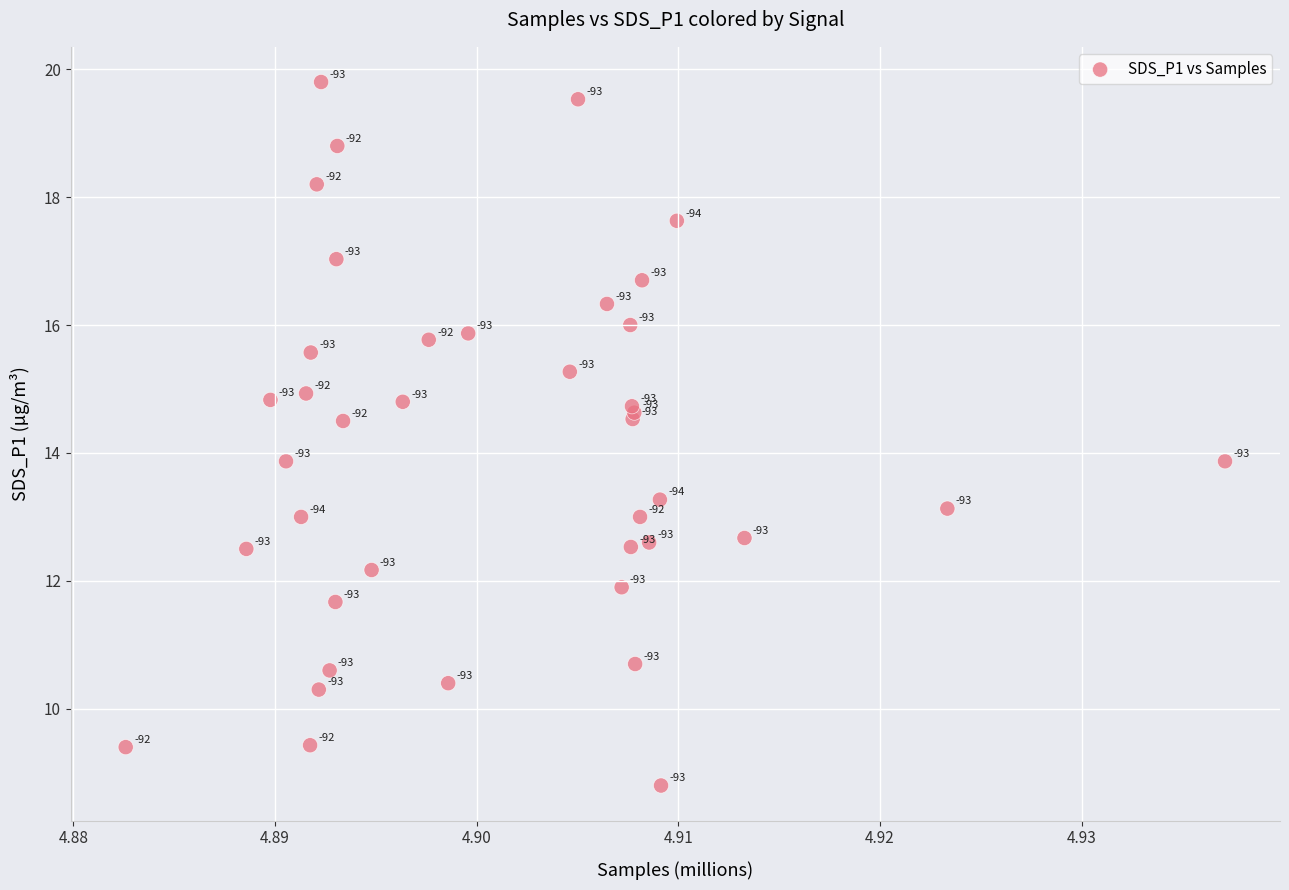

What Y value in the scatter plot is closest to 14?

13.9